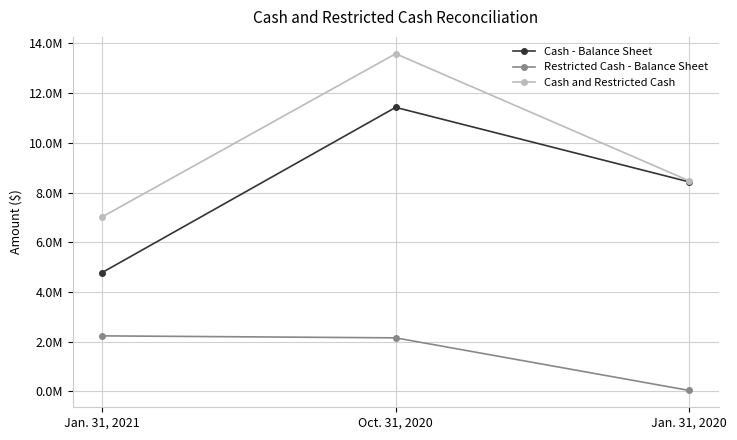

What are all the series names shown in the legend?

Cash - Balance Sheet, Restricted Cash - Balance Sheet, Cash and Restricted Cash